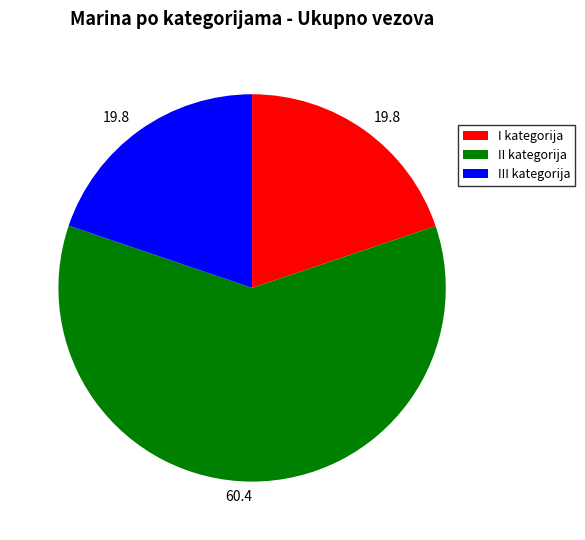

Which slice represents more than half of the pie?

II kategorija